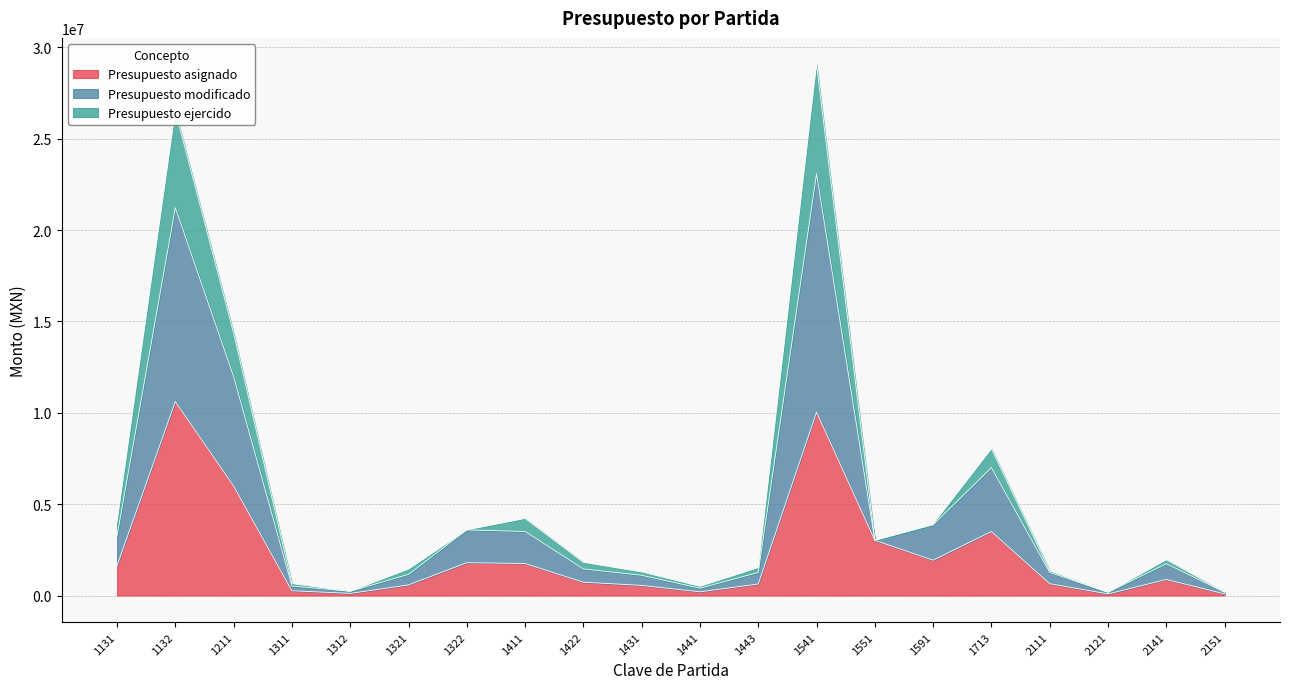

Read the Presupuesto asignado value at 1132.

10612864.0